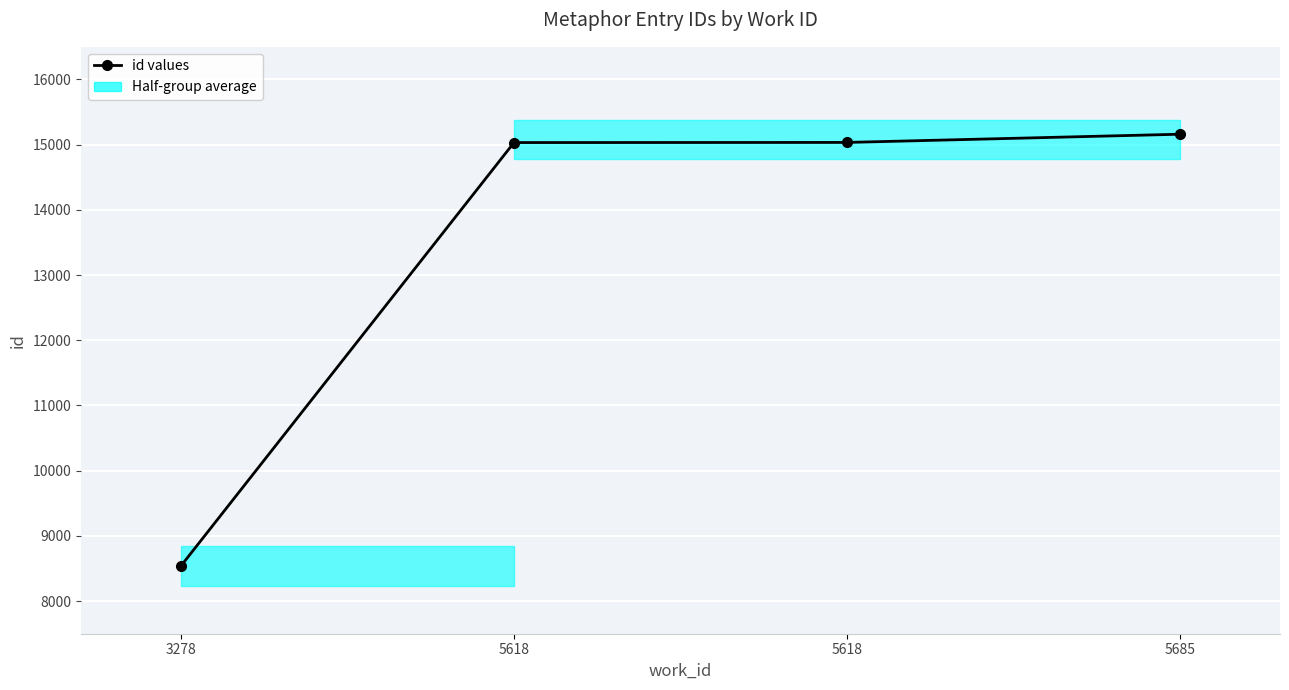

What is the value of the 2nd point from the left?

15032